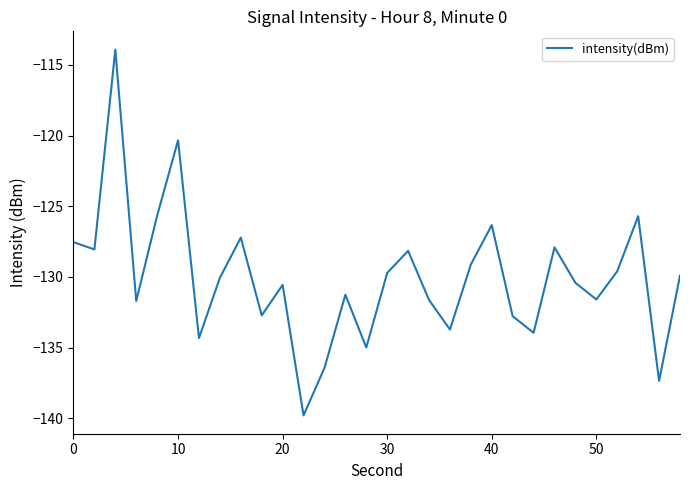

What is the difference between the maximum and minimum values?

25.9